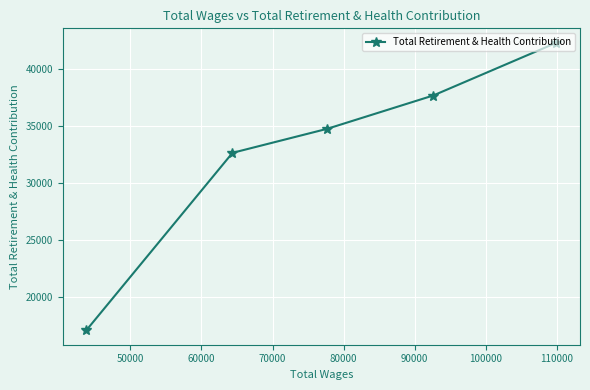

What is the difference between the second highest and second lowest values?

5033